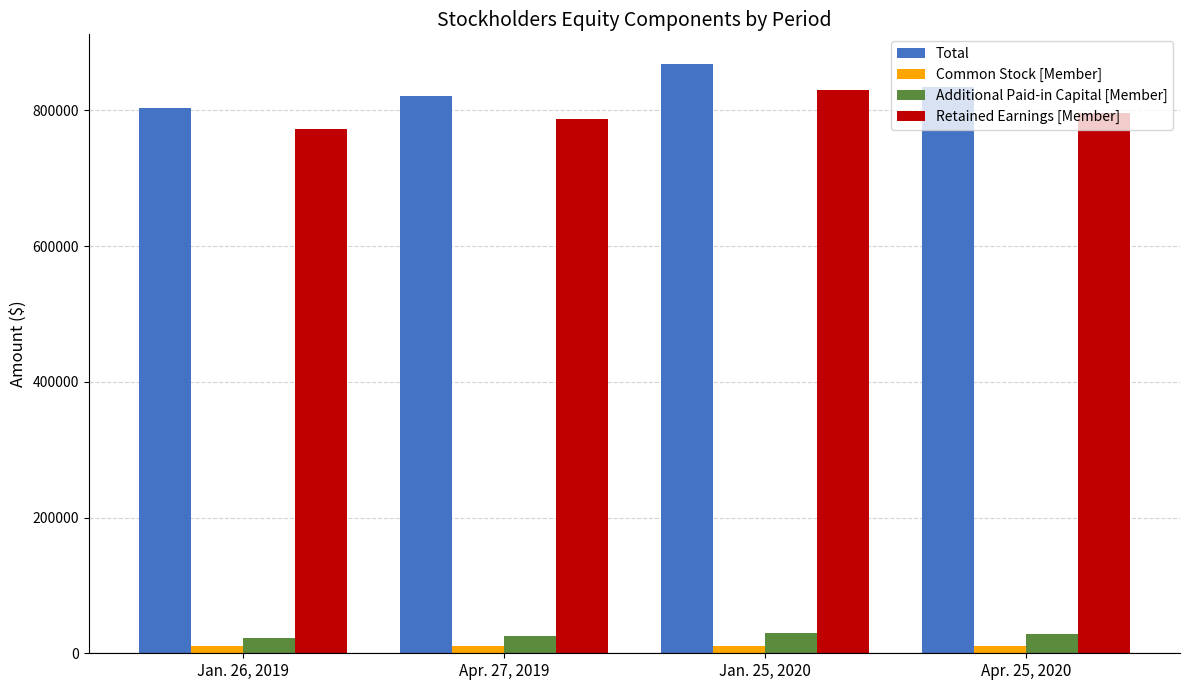

List the series in order of their peak value, highest first.

Total, Retained Earnings [Member], Additional Paid-in Capital [Member], Common Stock [Member]